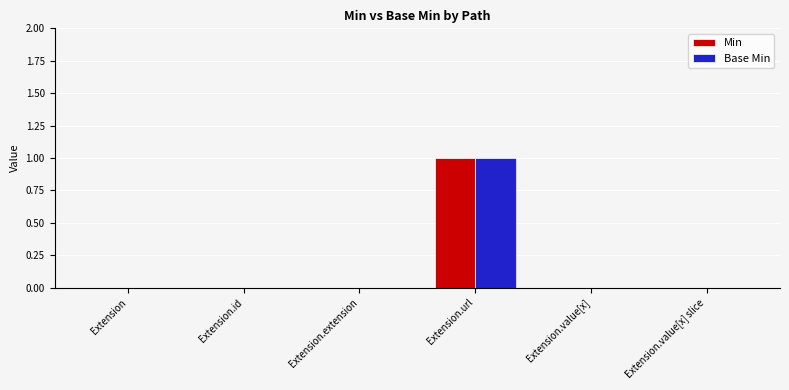

Is it true that Min equals 0 at Extension?

True